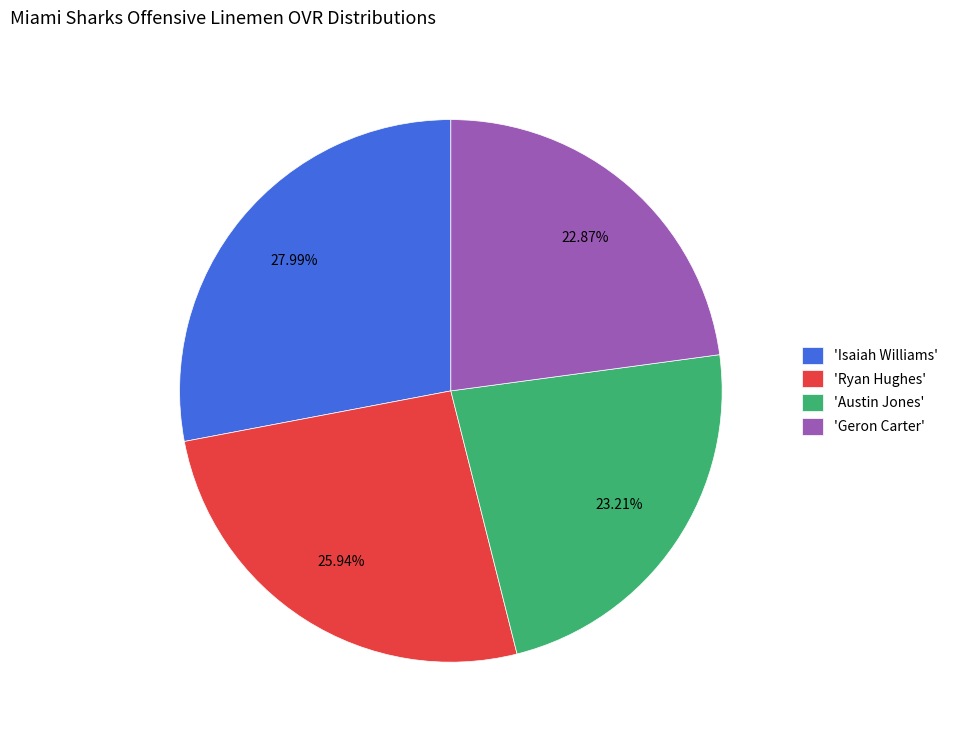

How many segments does this pie chart have?

4